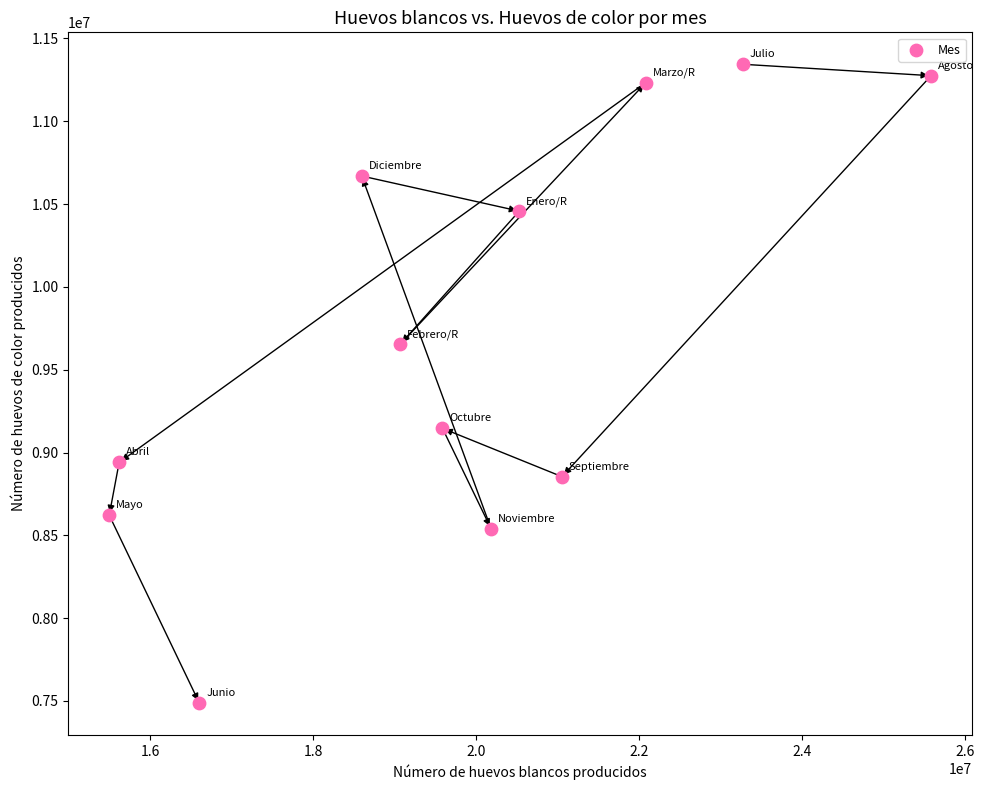

What is the range of X values (max minus min)?

10084203